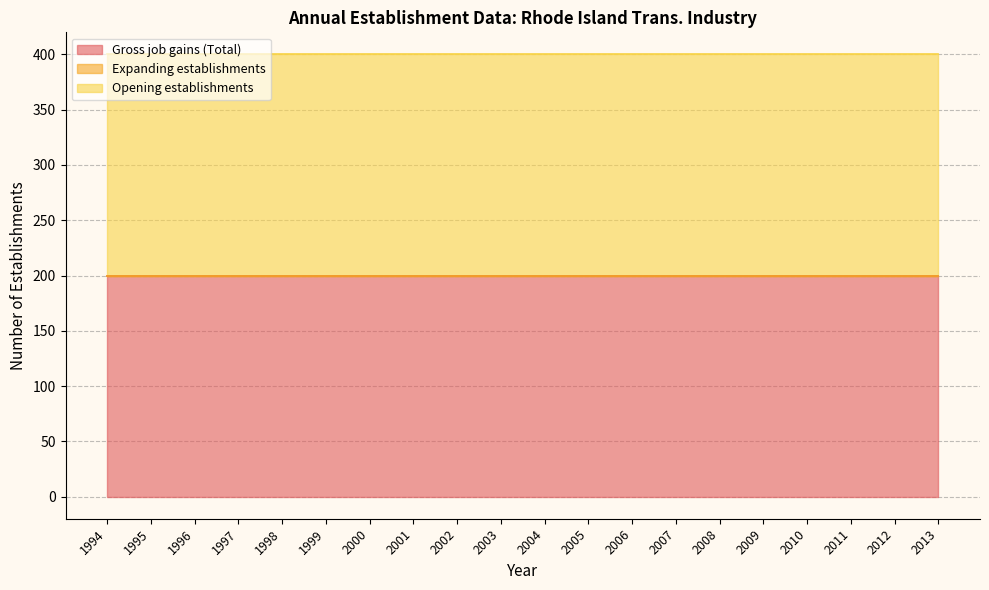

Does the chart display data point markers on the line(s)?

No